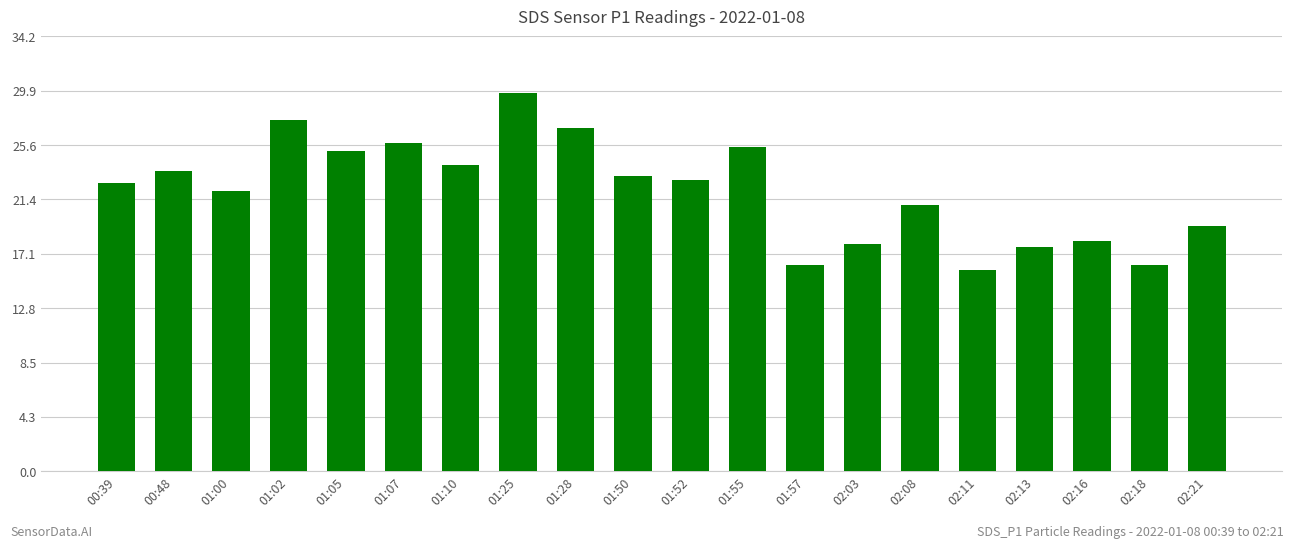

Is it true that the value at 01:52 is 41.1?

False